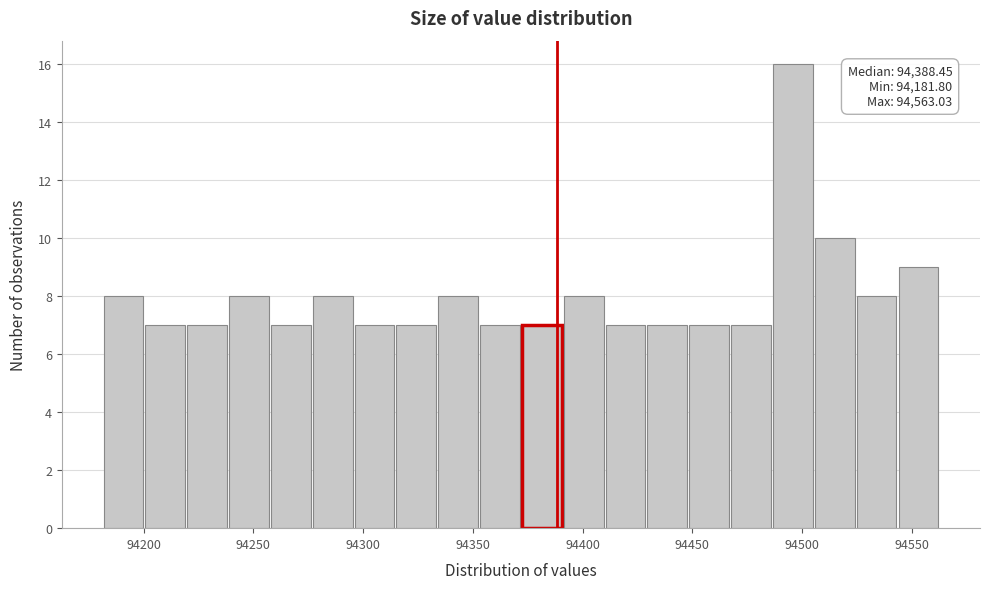

Read against the x-axis, roughly where is the centre of the tallest bar?

94495